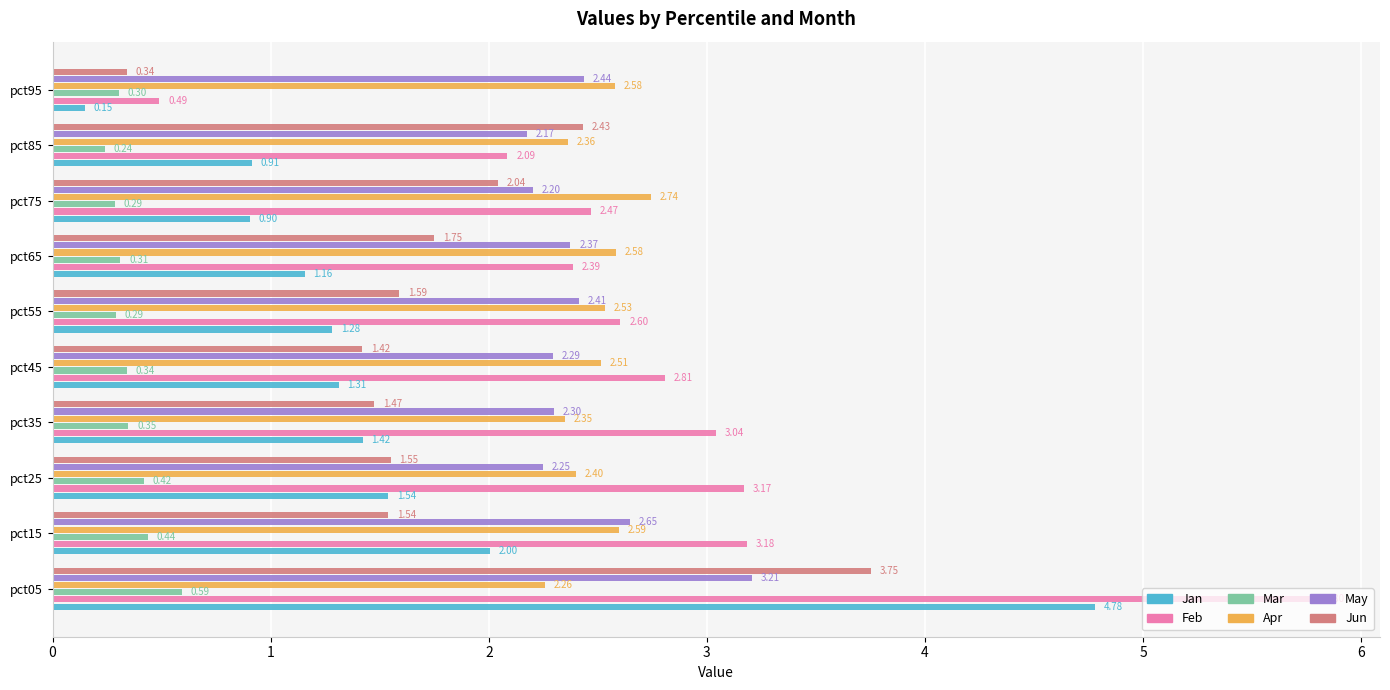

Count the number of categories in the chart.

10